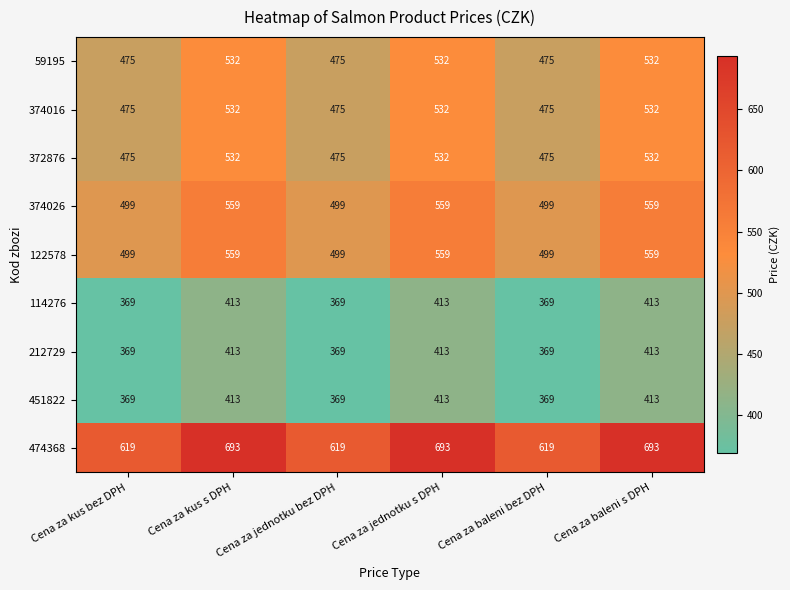

What is the total value across all series at Cena za kus bez DPH?

4149